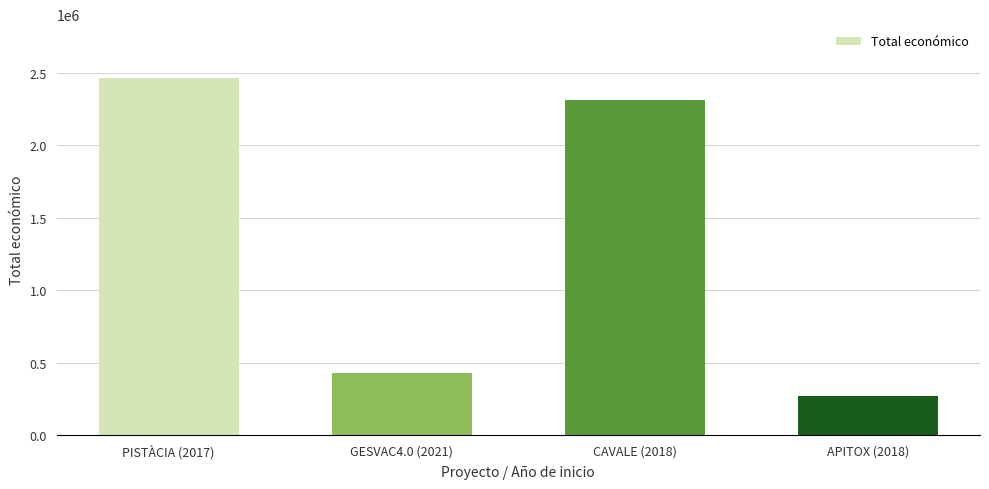

List the labels in order of value, smallest first.

APITOX (2018), GESVAC4.0 (2021), CAVALE (2018), PISTÀCIA (2017)